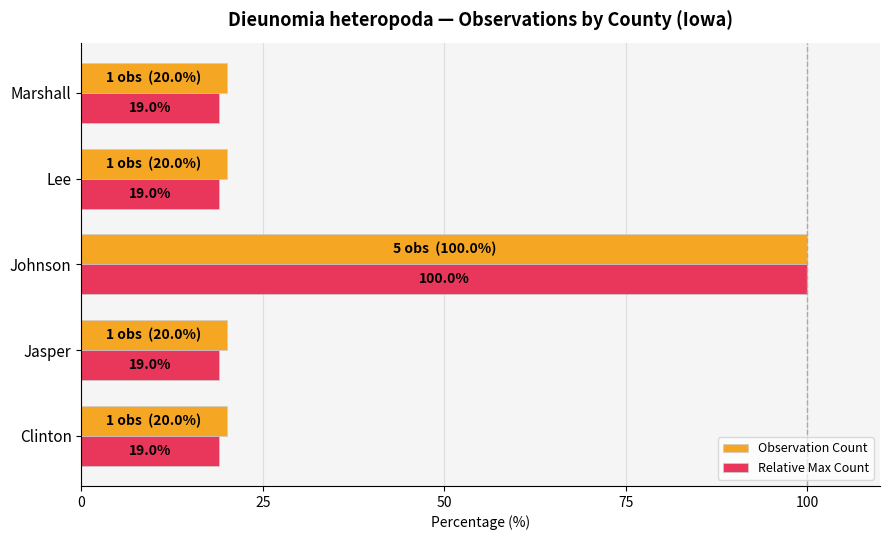

What is the difference between the maximum and minimum values in the Observation Count series?

80